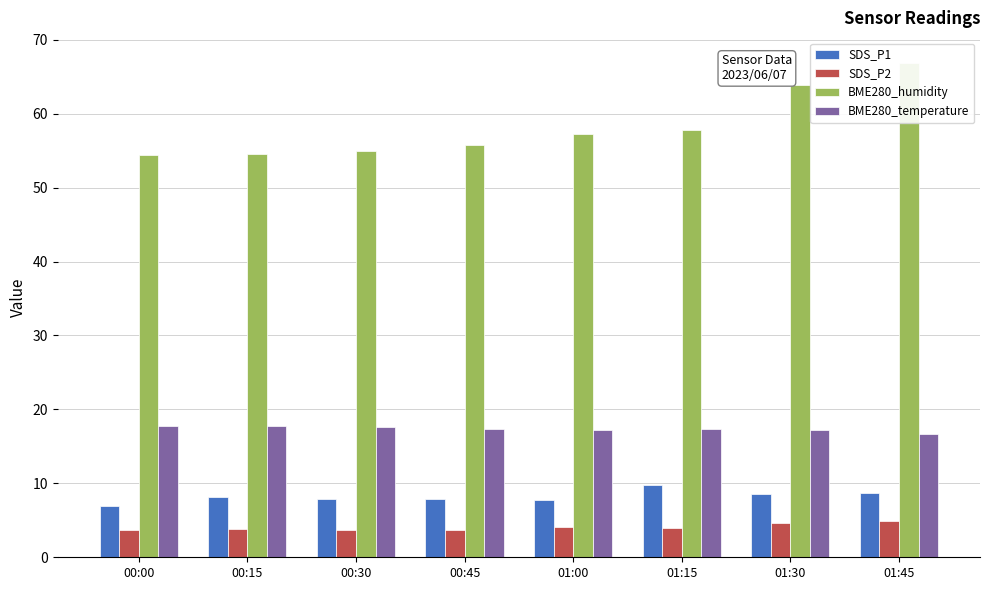

Reading left to right, list all the values displayed in this chart.

SDS_P1: 00:00=6.9	00:15=8.2	00:30=7.9	00:45=7.8	01:00=7.7	01:15=9.7	01:30=8.6	01:45=8.7
SDS_P2: 00:00=3.7	00:15=3.8	00:30=3.7	00:45=3.7	01:00=4.2	01:15=4.0	01:30=4.7	01:45=4.8
BME280_humidity: 00:00=54.4	00:15=54.6	00:30=55.0	00:45=55.8	01:00=57.2	01:15=57.9	01:30=64.0	01:45=66.9
BME280_temperature: 00:00=17.8	00:15=17.7	00:30=17.6	00:45=17.4	01:00=17.3	01:15=17.3	01:30=17.2	01:45=16.7